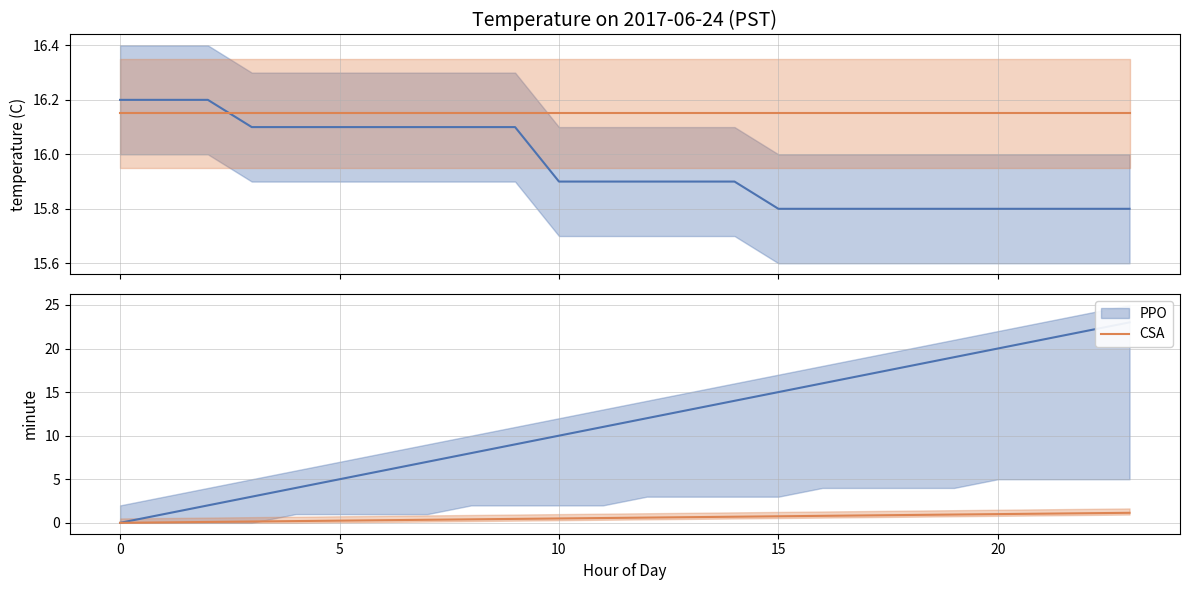

True or false: Temperature (flat) has more than 1 interior local peaks.

False